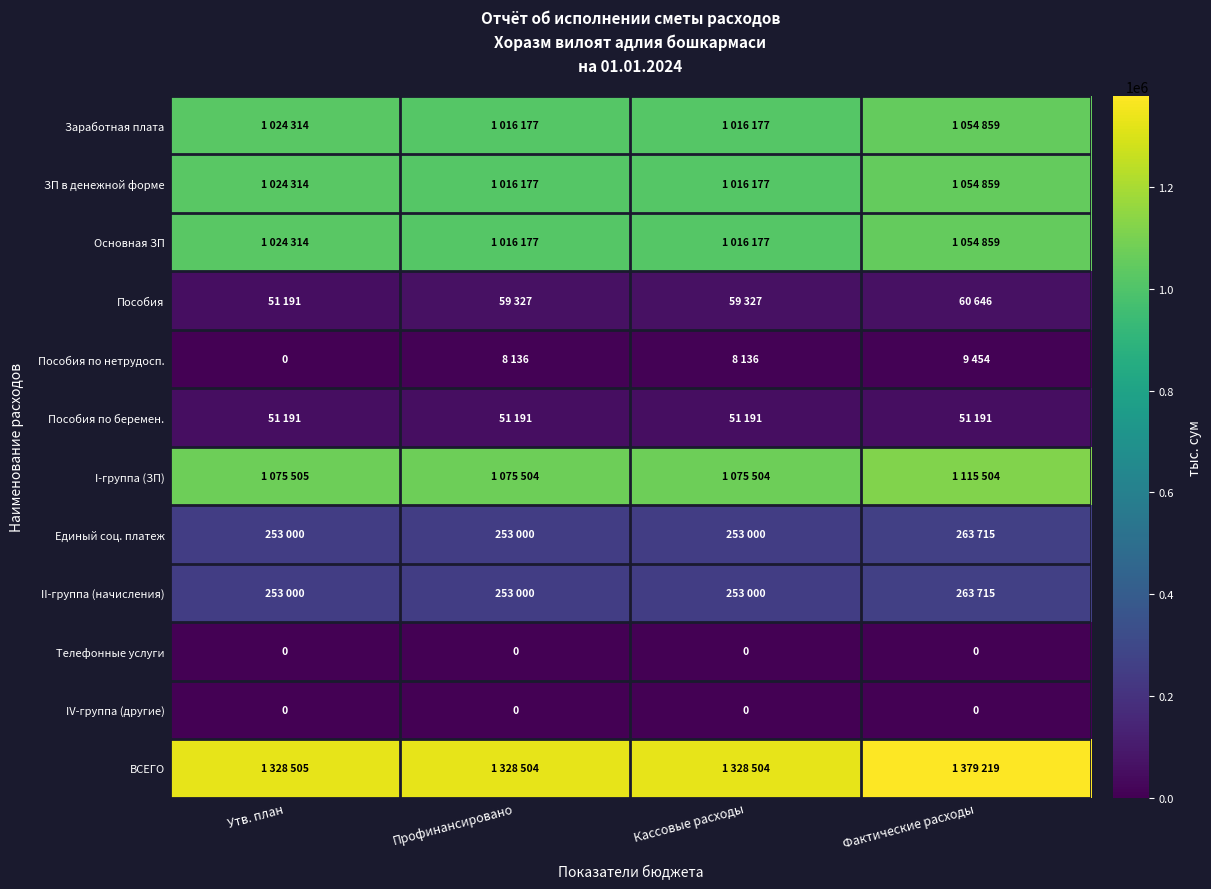

The IV-группа (другие) series shows 0.0 at Кассовые расходы. True or false?

True